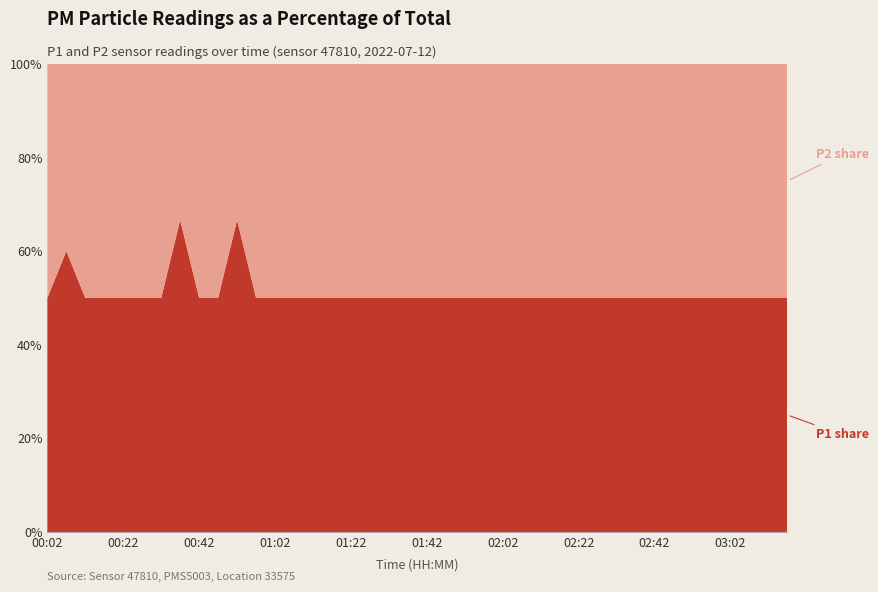

Reading left to right, transcribe all the data shown in this chart.

P1: 2	3	2	3	2	3	3	2	2	3	2	2	2	2	2	1	1	1	2	2	4	3	1	1	1	2	1	2	1	1	1	2	2	2	3	3	3	3	3	2
P2: 2	2	2	3	2	3	3	1	2	3	1	2	2	2	2	1	1	1	2	2	4	3	1	1	1	2	1	2	1	1	1	2	2	2	3	3	3	3	3	2